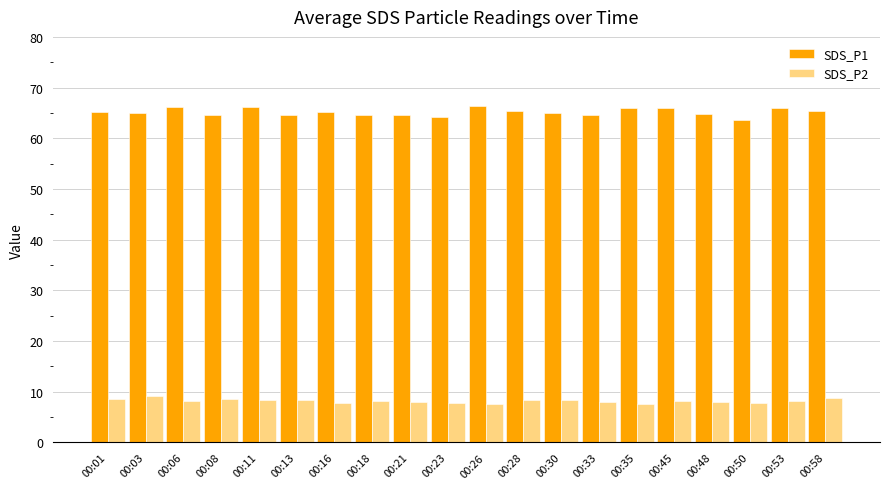

How many series are shown in this chart?

2